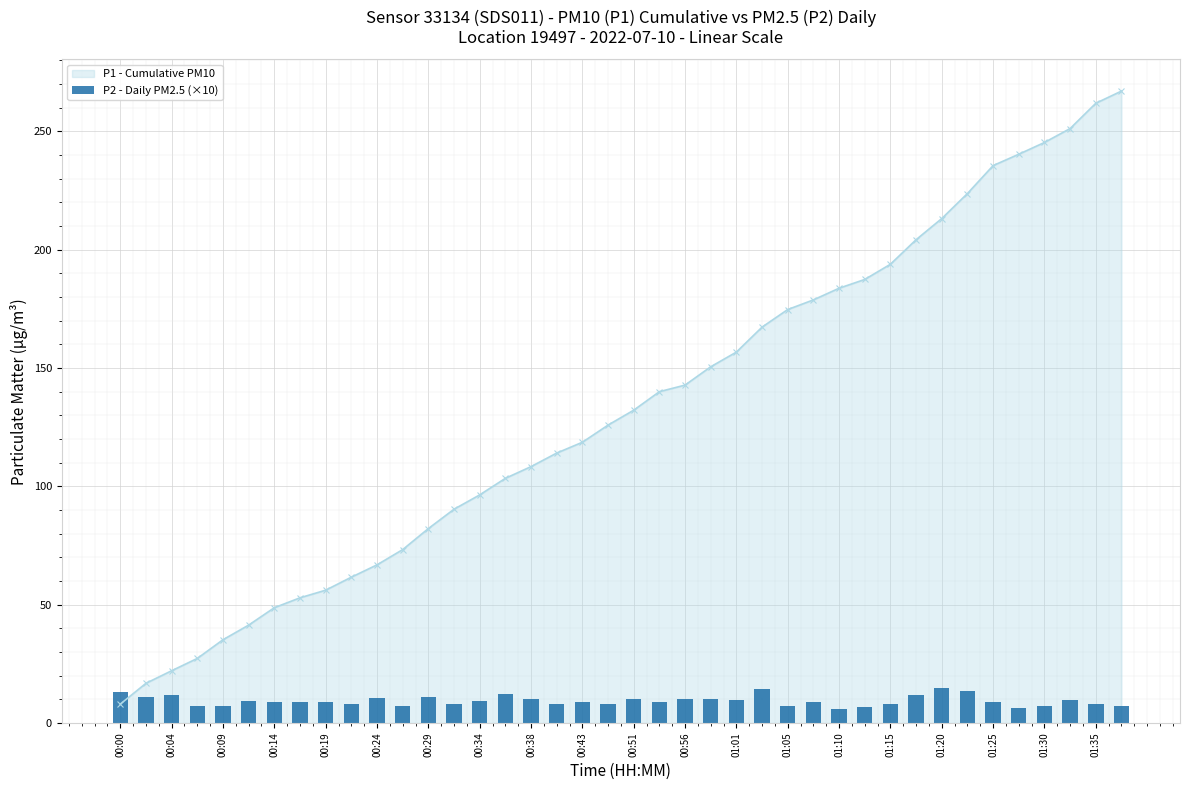

The P1 - Cumulative PM10 series shows 71.6 at 00:51. True or false?

False